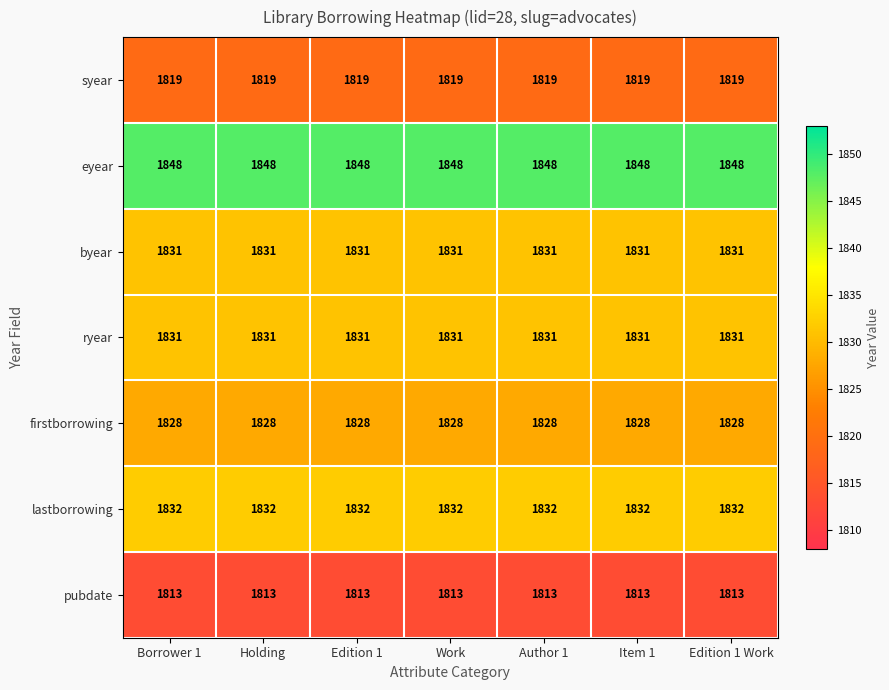

Which series has the largest total across all categories?

eyear